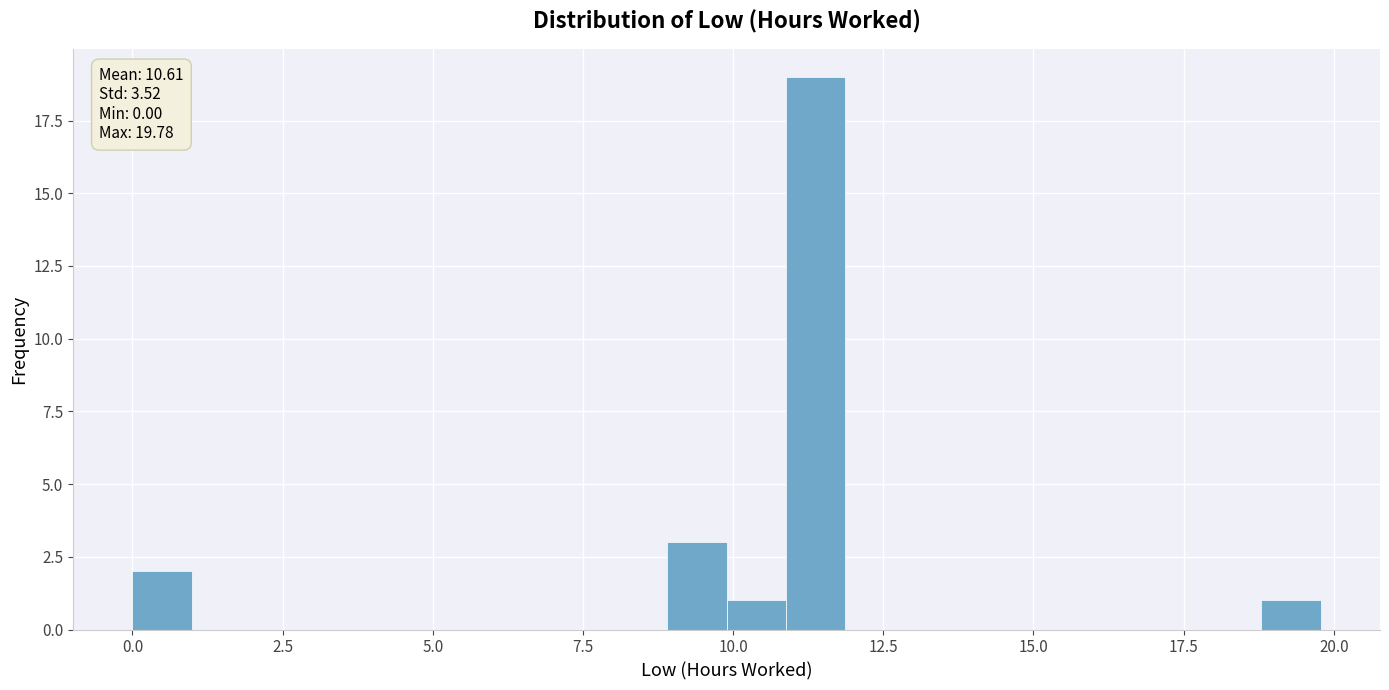

Read against the x-axis, roughly where is the centre of the tallest bar?

11.5